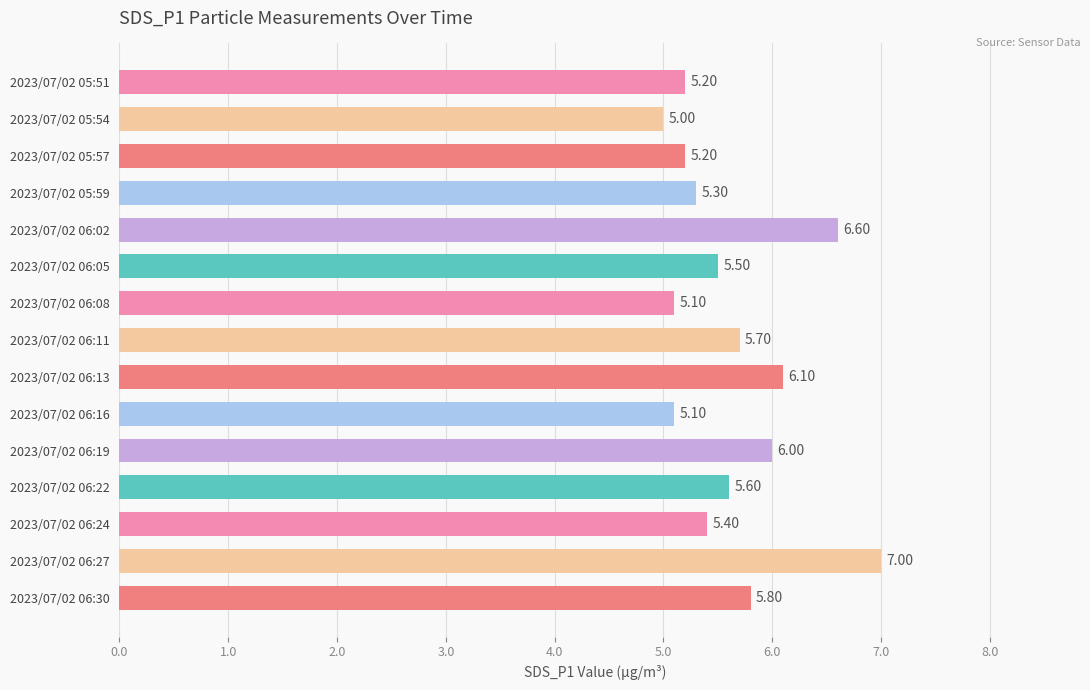

What is the ratio of the value at 2023/07/02 05:51 to the value at 2023/07/02 05:54?

1.0